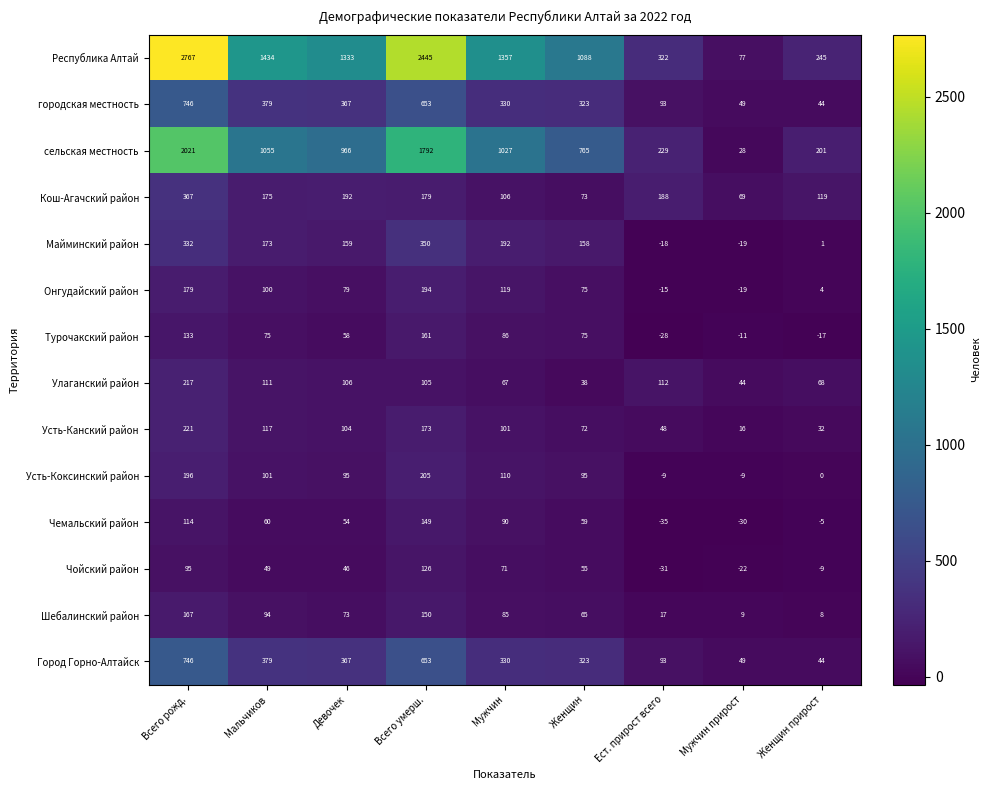

At which category is the sum across all series the highest?

Всего рожд.